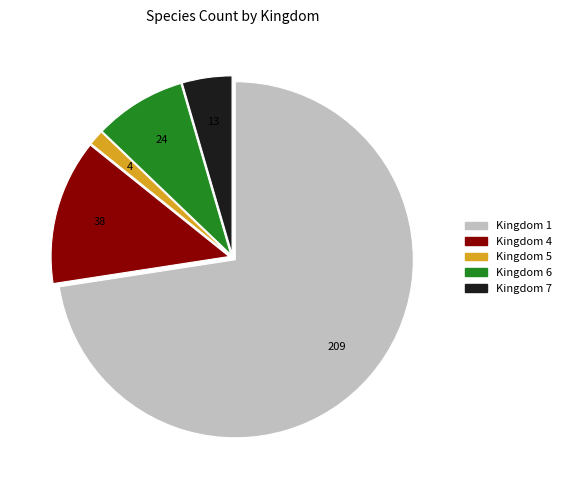

Between Kingdom 7 and Kingdom 1, which is larger?

Kingdom 1